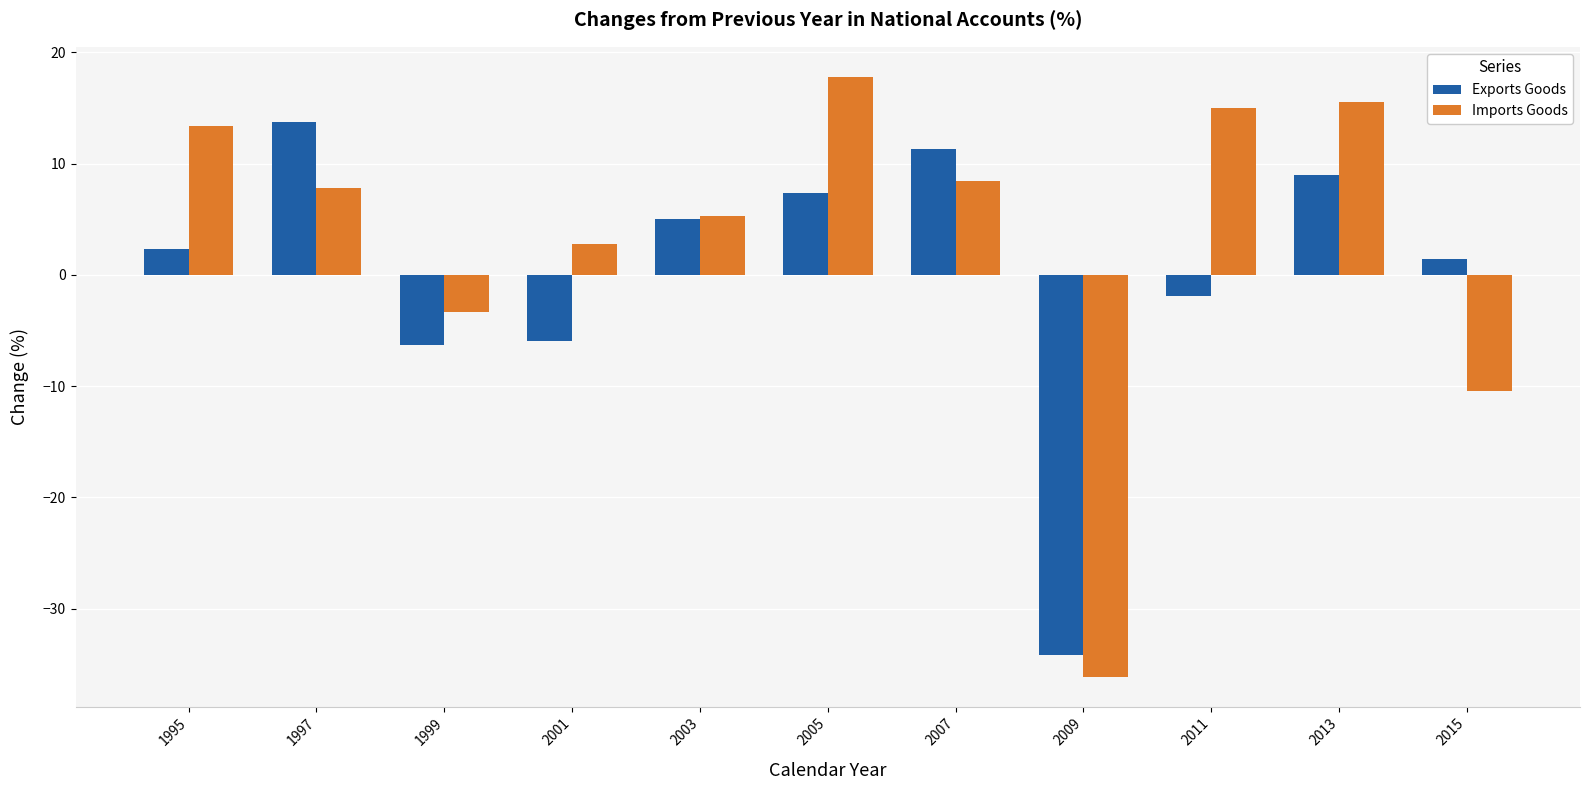

How many data points in Exports Goods are less than 2?

5